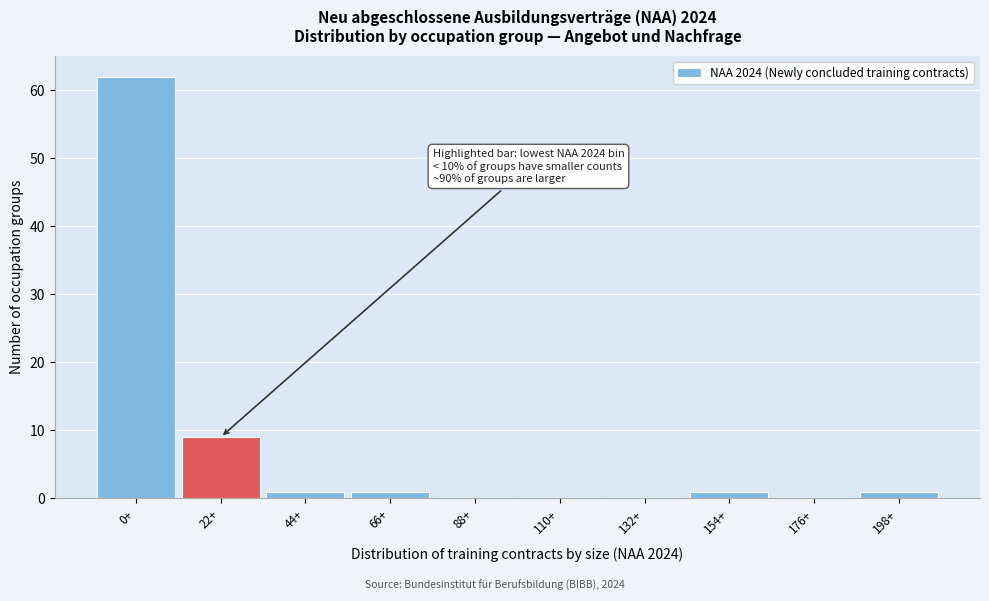

Reading left to right, transcribe all the data shown in this chart.

0+=62	22+=9	44+=1	66+=1	88+=0	110+=0	132+=0	154+=1	176+=0	198+=1